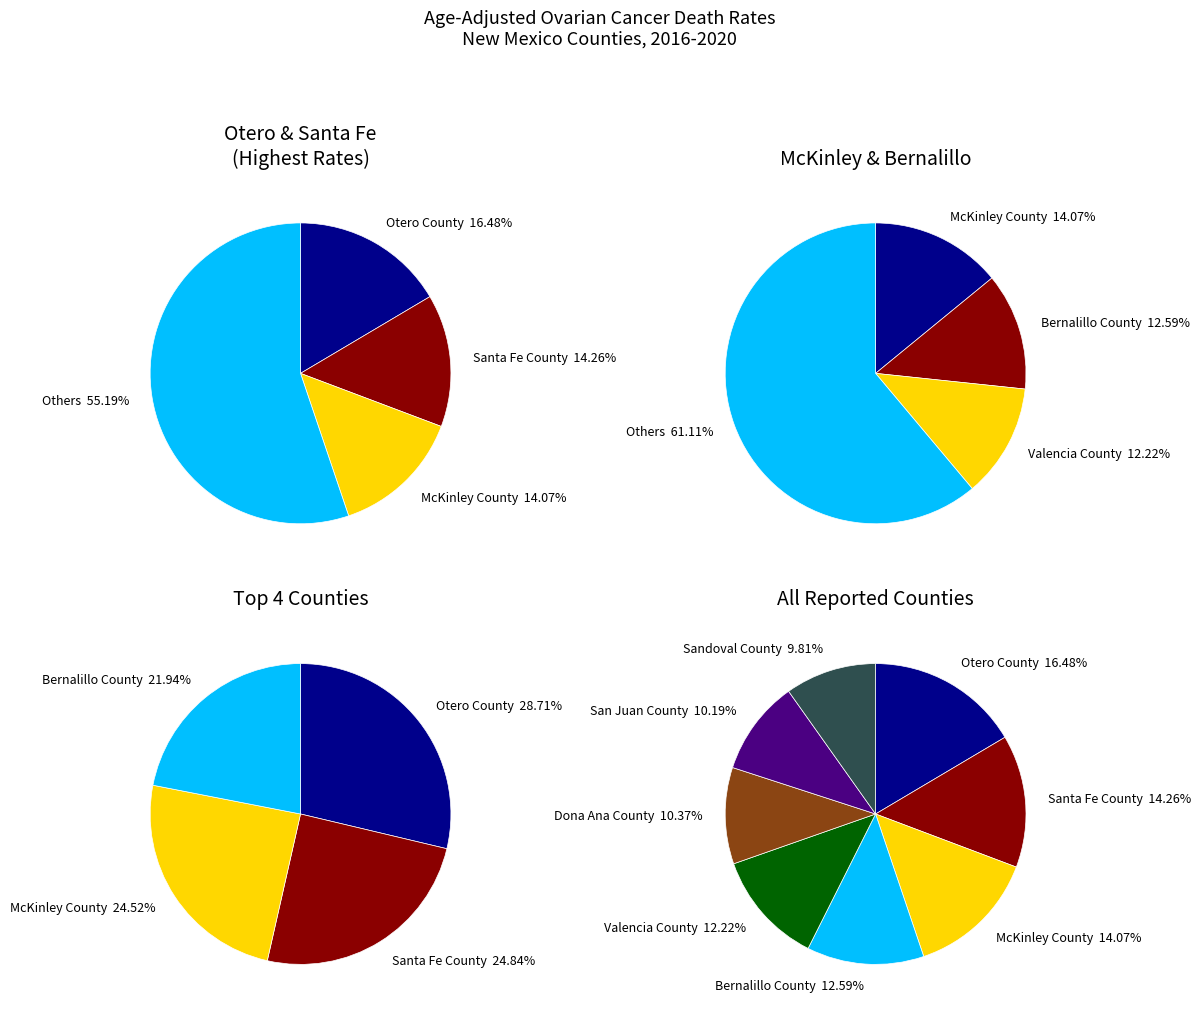

What portion of the pie excludes McKinley County?

85.9%